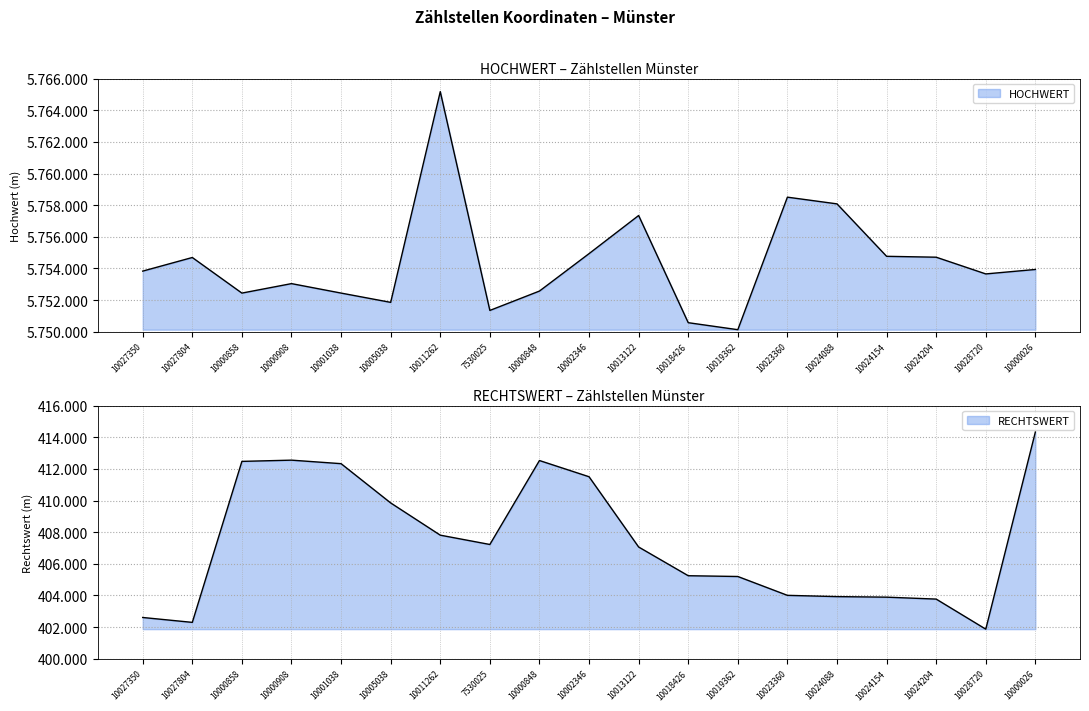

How many lines are shown in the chart?

2